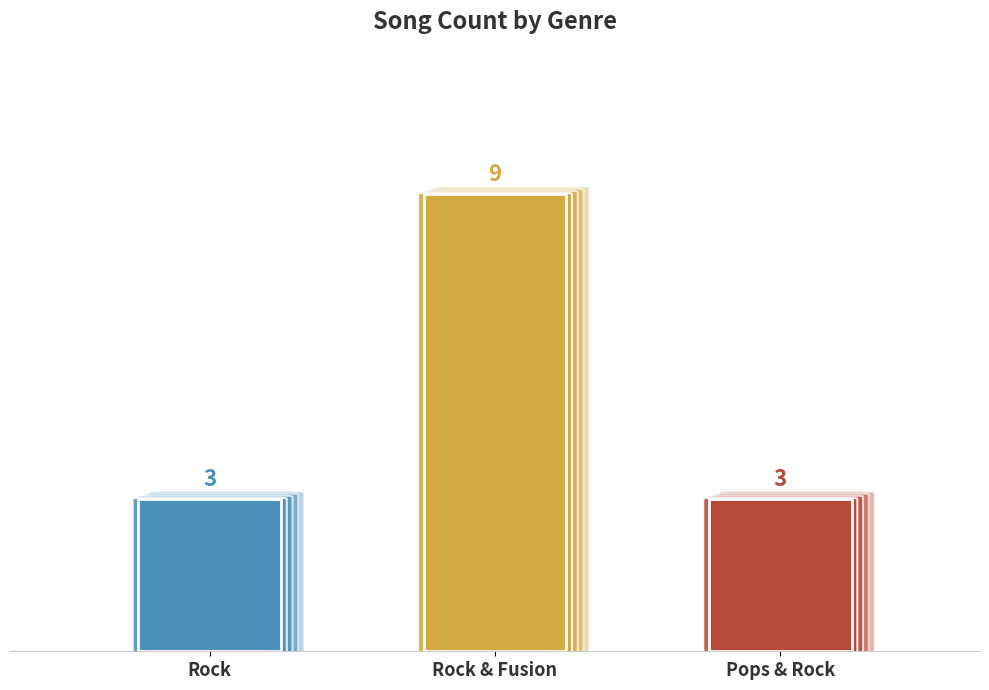

Is it true that the value at Rock is 3?

True